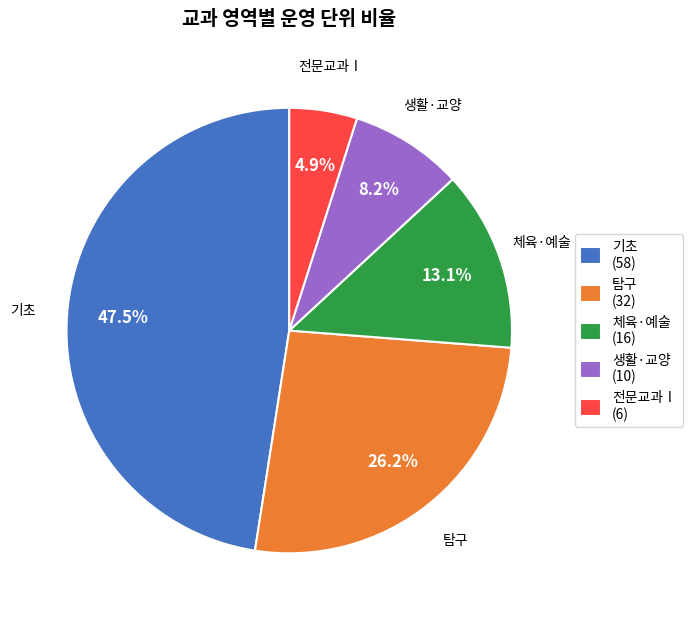

Does 체육·예술 represent more than half of the total?

No